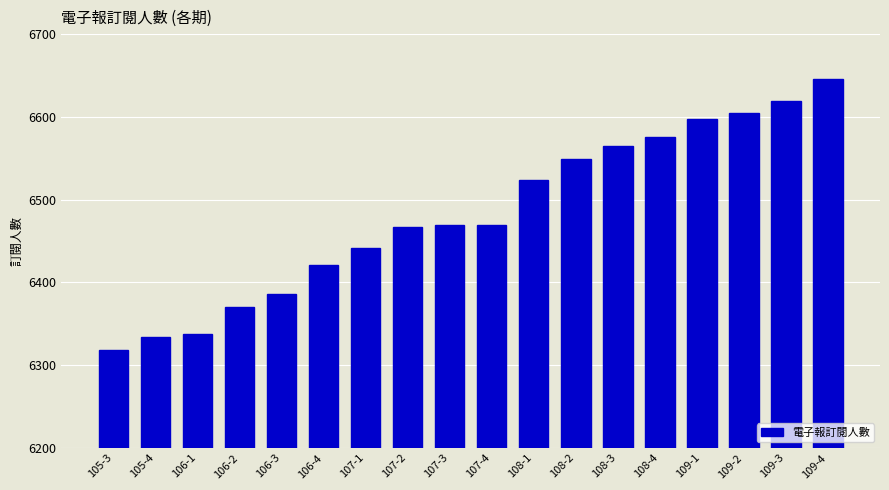

What is the ratio of the value at 109-1 to the value at 108-1?

1.0